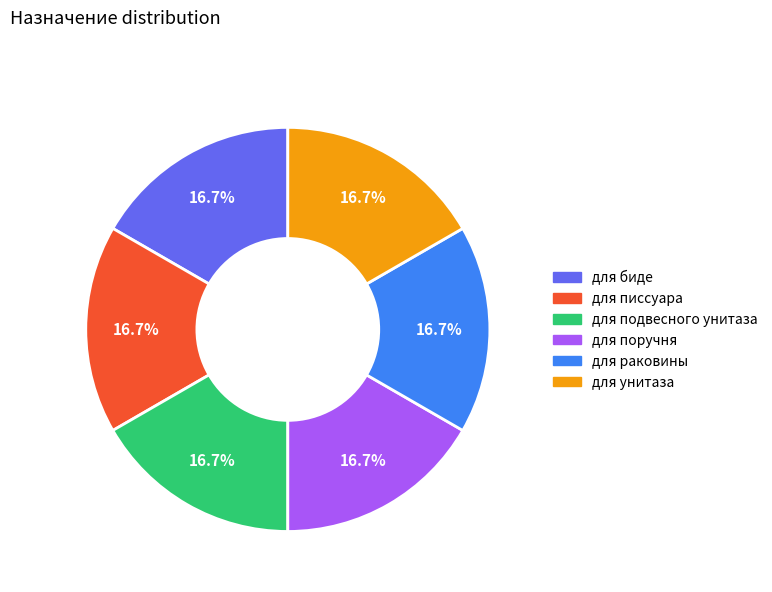

Combined, do для биде and для унитаза account for over 50%?

No